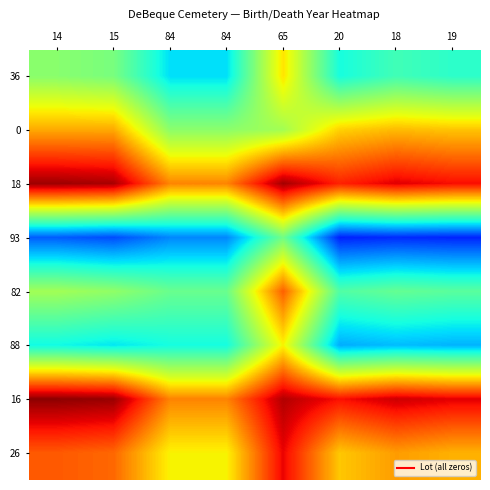

Reading left to right, list all the values displayed in this chart.

36: 14=0.0	15=-0.0	84=-0.3	84=-0.3	65=0.3	20=-0.2	18=-0.1	19=-0.2
0: 14=0.5	15=0.5	84=0.0	84=0.0	65=0.1	20=0.4	18=0.4	19=0.4
18: 14=0.9	15=0.9	84=0.5	84=0.5	65=0.9	20=0.7	18=0.8	19=0.8
93: 14=-0.6	15=-0.6	84=-0.5	84=-0.5	65=-0.0	20=-0.7	18=-0.7	19=-0.7
82: 14=0.1	15=0.1	84=-0.0	84=-0.0	65=0.6	20=-0.1	18=-0.1	19=-0.1
88: 14=-0.3	15=-0.3	84=-0.2	84=-0.2	65=0.3	20=-0.4	18=-0.4	19=-0.4
16: 14=1.0	15=1.0	84=0.5	84=0.5	65=0.9	20=0.8	18=0.9	19=0.8
26: 14=0.6	15=0.6	84=0.3	84=0.3	65=0.8	20=0.4	18=0.5	19=0.4